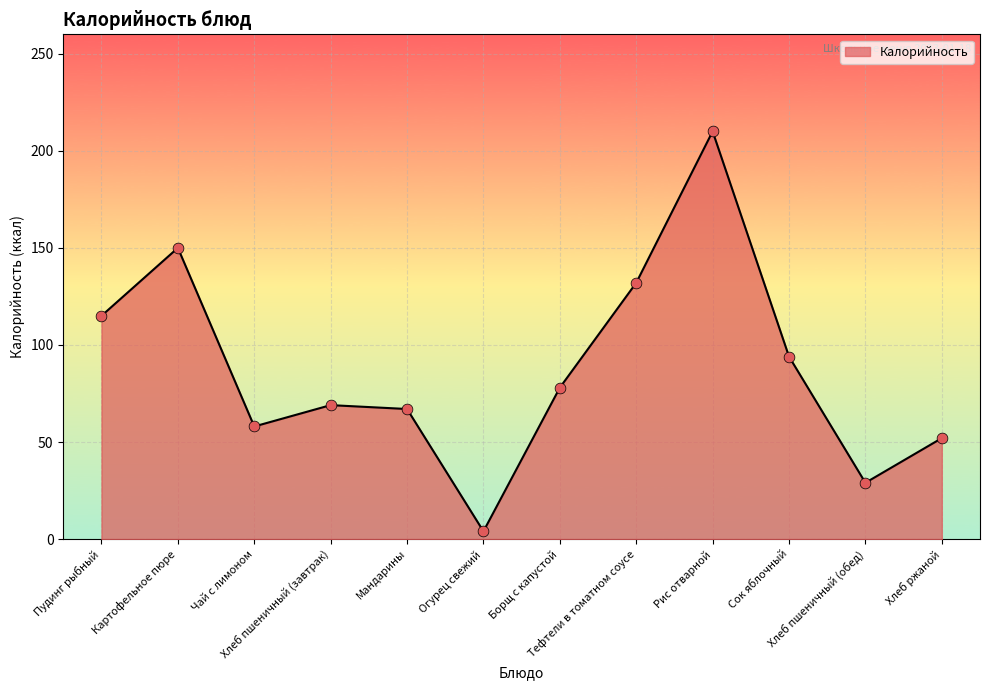

Which has a higher value, Пудинг рыбный or Картофельное пюре?

Картофельное пюре